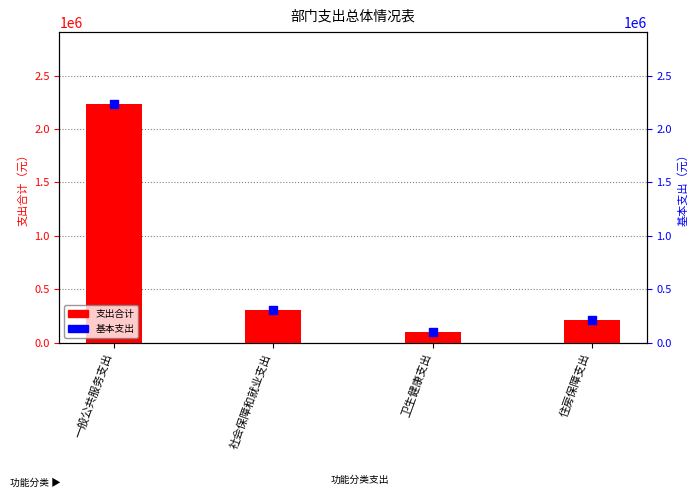

Which series reaches the maximum Y coordinate?

支出合计